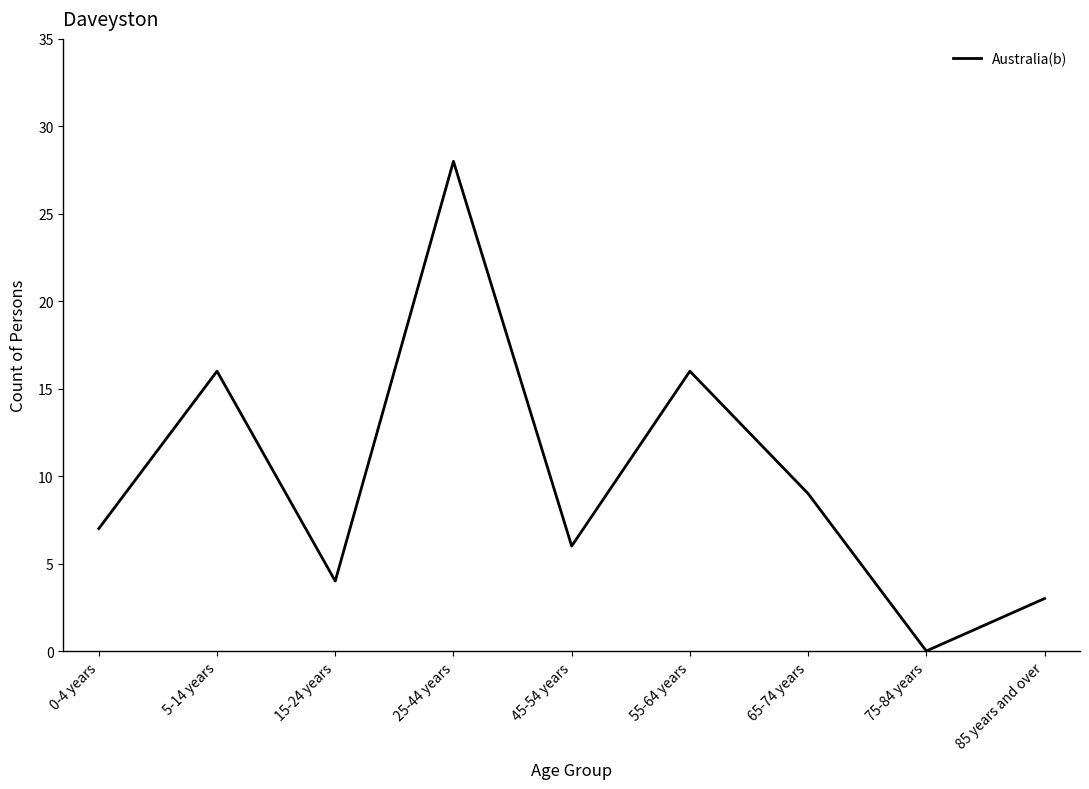

What is the difference between the second highest and second lowest values?

13